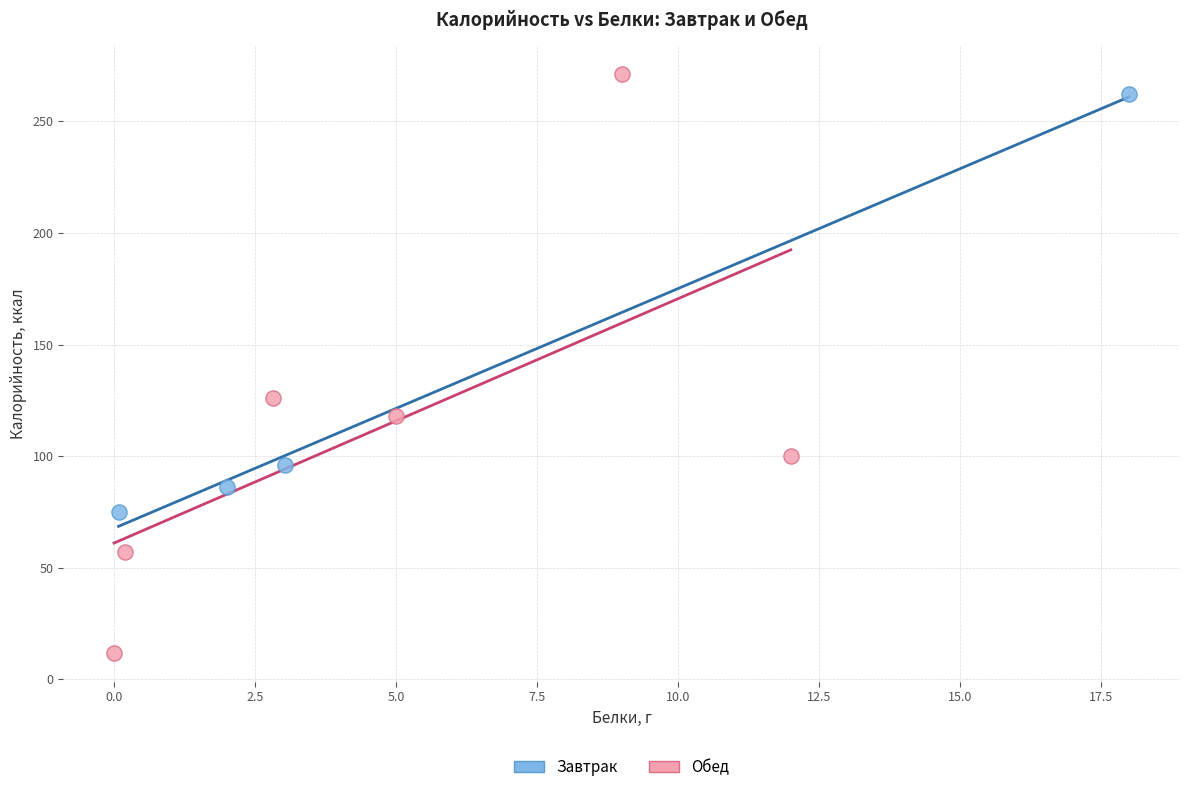

Which series has the widest spread of Y values?

Обед